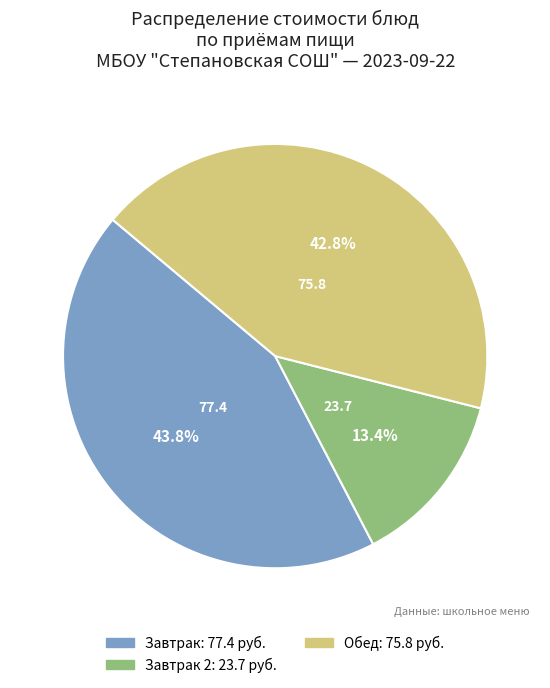

Is there any slice that represents more than half of the pie?

No